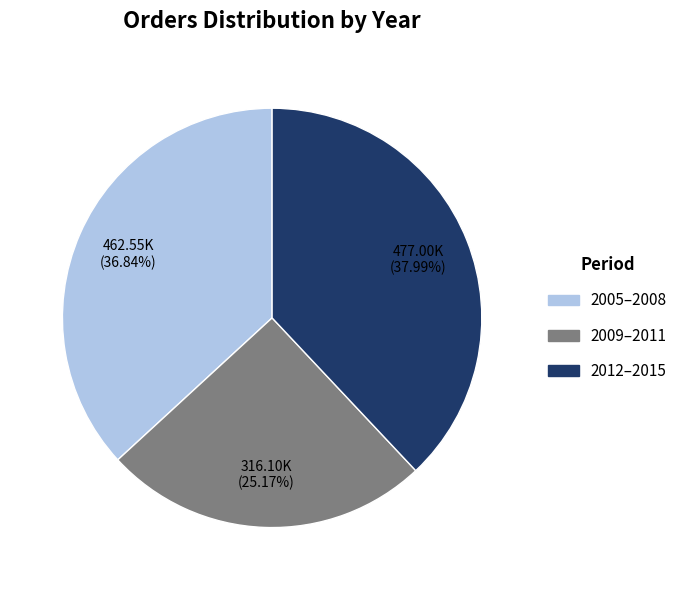

Do 2005–2008 and 2012–2015 together represent more than half of the pie?

Yes